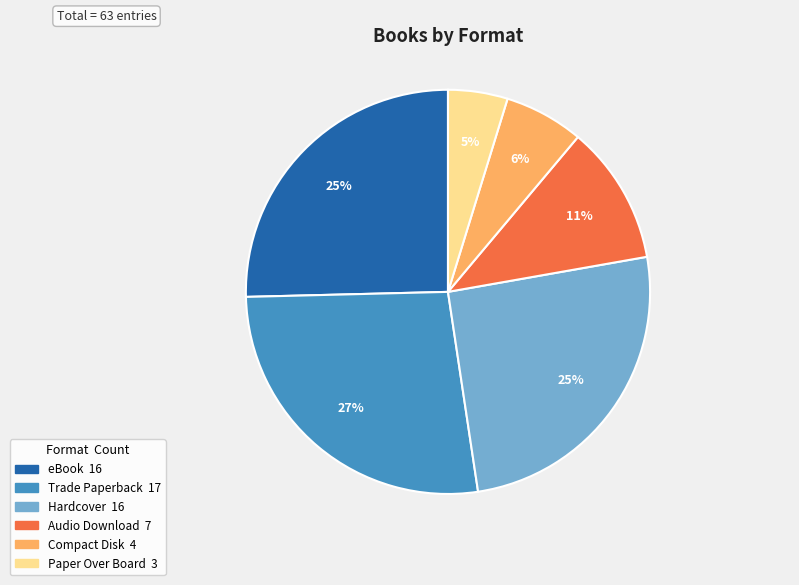

Is there a majority slice in this chart?

No